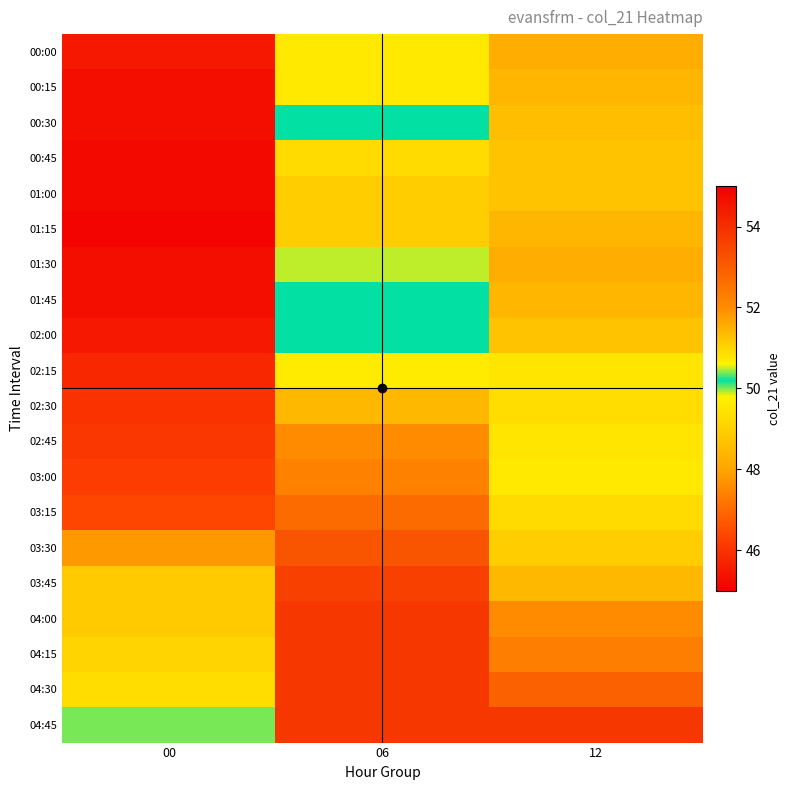

At 12, list the series in order from smallest to largest.

00:00, 01:30, 00:15, 01:15, 01:45, 00:30, 00:45, 01:00, 02:00, 02:30, 02:15, 02:45, 03:00, 03:15, 03:30, 03:45, 04:00, 04:15, 04:30, 04:45